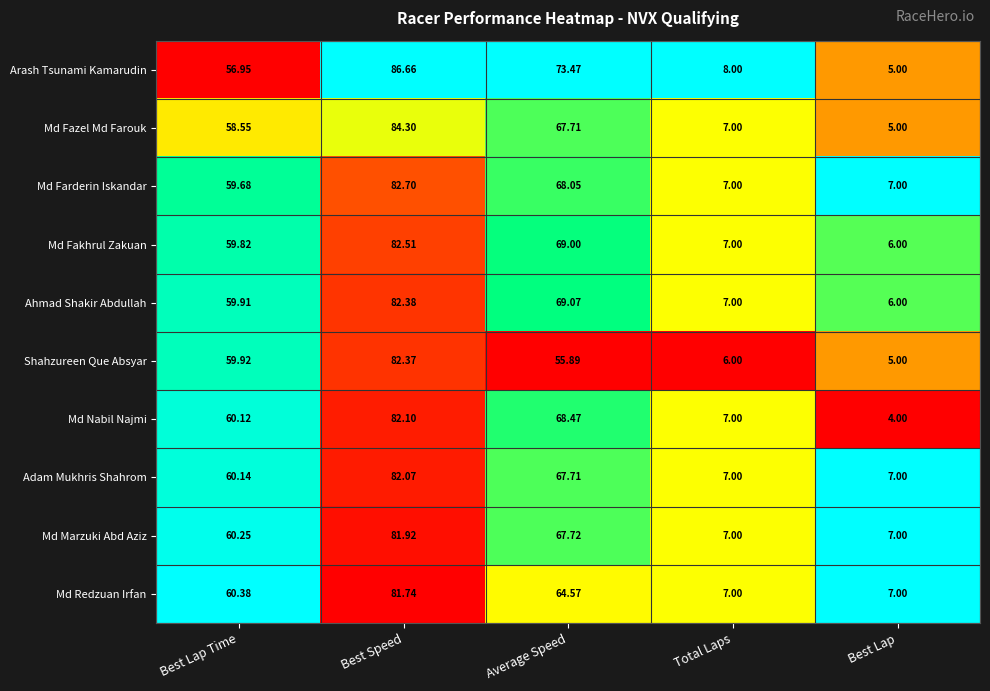

Is the value of Md Marzuki Abd Aziz at Best Speed greater than the value of Shahzureen Que Absyar at Total Laps?

Yes